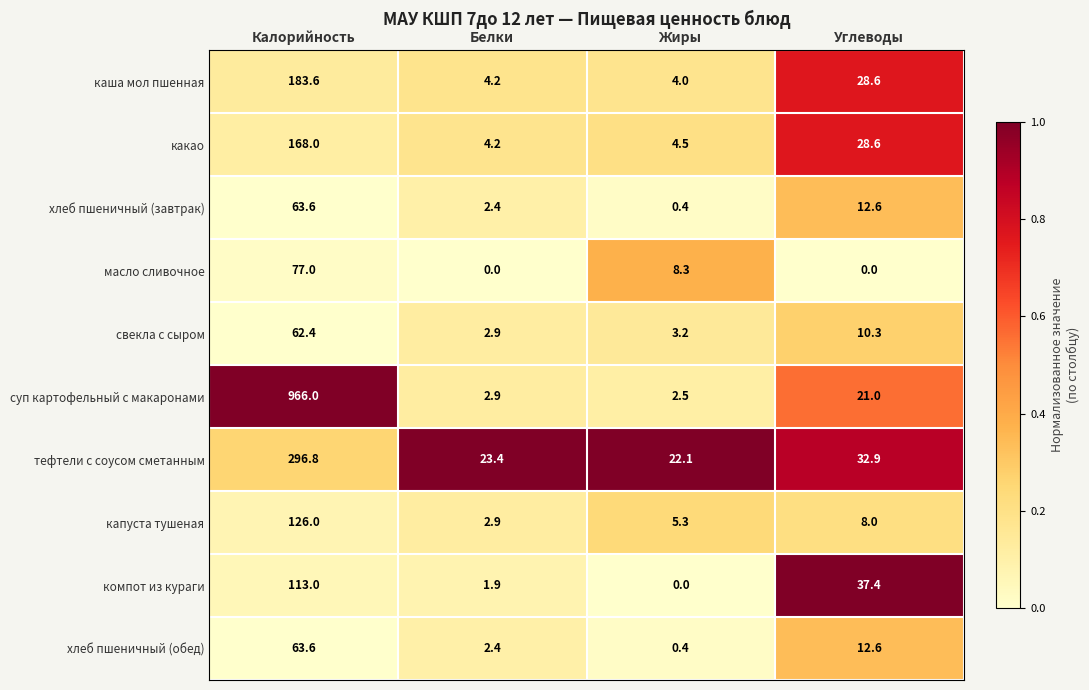

What is the sum of all свекла с сыром values?

78.8